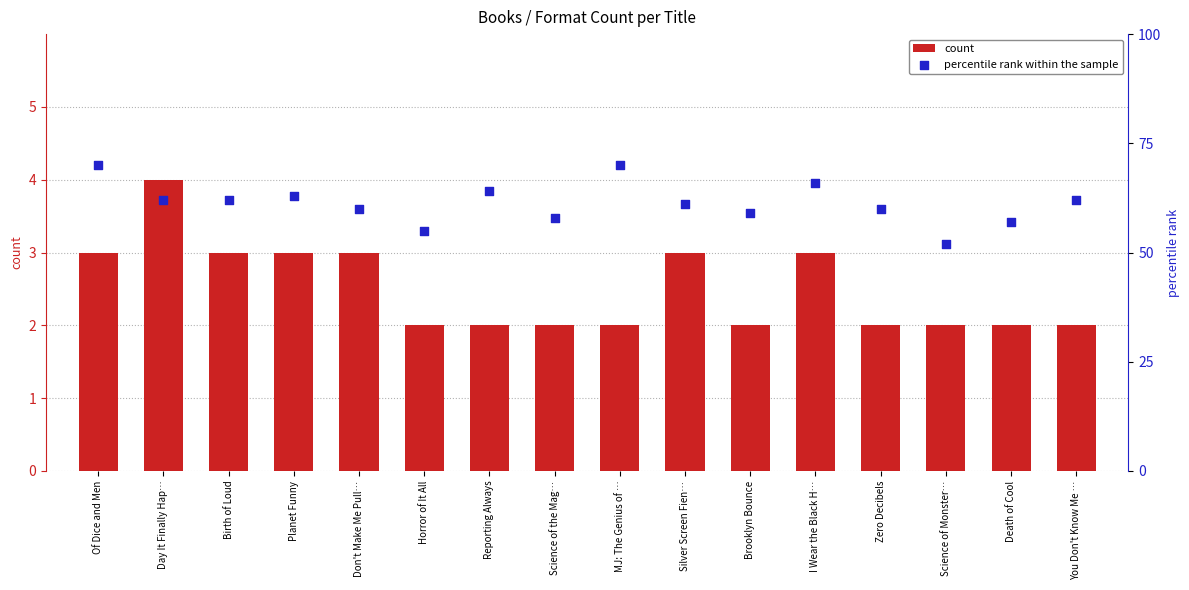

Which series has the largest total across all categories?

percentile rank within the sample